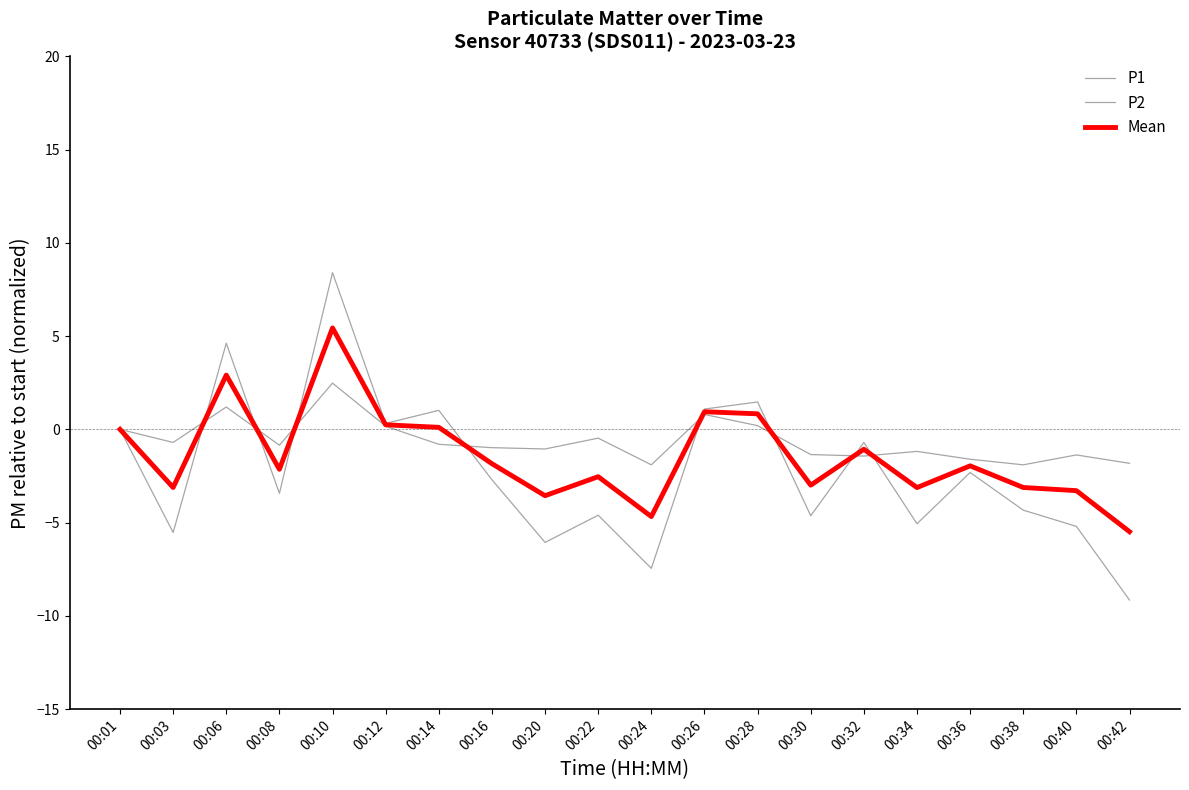

At how many categories does at least one series exceed 6?

1